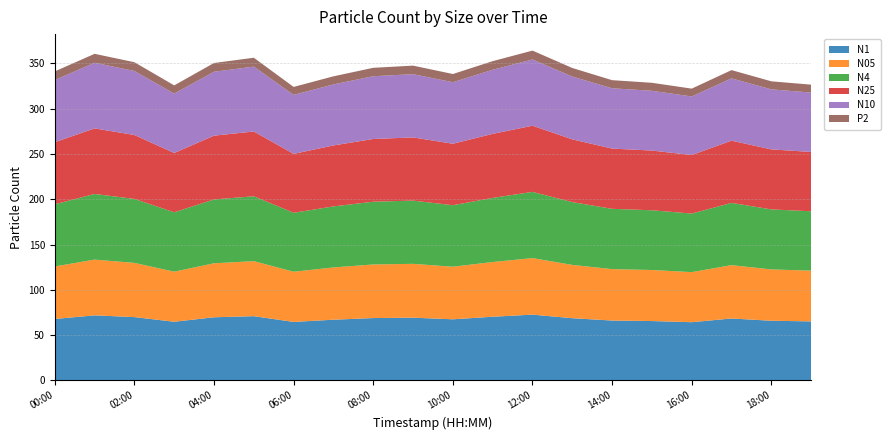

Reading left to right, transcribe all the data shown in this chart.

N1: 00:00=67.8	01:00=71.8	02:00=69.9	03:00=64.8	04:00=69.7	05:00=70.9	06:00=64.6	07:00=67.0	08:00=68.8	09:00=69.2	10:00=67.5	11:00=70.3	12:00=72.6	13:00=68.7	14:00=66.1	15:00=65.5	16:00=64.3	17:00=68.4	18:00=65.9	19:00=65.1
N05: 00:00=57.9	01:00=61.5	02:00=59.8	03:00=55.3	04:00=59.6	05:00=60.7	06:00=55.4	07:00=57.7	08:00=59.2	09:00=59.4	10:00=58.0	11:00=60.4	12:00=62.4	13:00=58.8	14:00=56.8	15:00=56.3	16:00=55.3	17:00=58.9	18:00=56.6	19:00=56.0
N4: 00:00=68.6	01:00=72.4	02:00=70.6	03:00=65.5	04:00=70.5	05:00=71.6	06:00=65.1	07:00=67.3	08:00=69.3	09:00=69.8	10:00=67.9	11:00=70.7	12:00=73.1	13:00=69.3	14:00=66.5	15:00=65.9	16:00=64.6	17:00=68.7	18:00=66.3	19:00=65.5
N25: 00:00=68.5	01:00=72.4	02:00=70.5	03:00=65.4	04:00=70.4	05:00=71.5	06:00=65.0	07:00=67.3	08:00=69.2	09:00=69.7	10:00=67.8	11:00=70.7	12:00=73.0	13:00=69.2	14:00=66.5	15:00=65.9	16:00=64.6	17:00=68.7	18:00=66.2	19:00=65.5
N10: 00:00=68.7	01:00=72.5	02:00=70.7	03:00=65.6	04:00=70.5	05:00=71.6	06:00=65.1	07:00=67.3	08:00=69.3	09:00=69.8	10:00=67.9	11:00=70.8	12:00=73.1	13:00=69.3	14:00=66.6	15:00=66.0	16:00=64.7	17:00=68.7	18:00=66.3	19:00=65.5
P2: 00:00=9.5	01:00=9.8	02:00=9.7	03:00=9.1	04:00=9.7	05:00=9.8	06:00=8.8	07:00=8.9	08:00=9.3	09:00=9.4	10:00=9.1	11:00=9.5	12:00=9.8	13:00=9.4	14:00=8.9	15:00=8.8	16:00=8.6	17:00=9.1	18:00=8.9	19:00=8.7